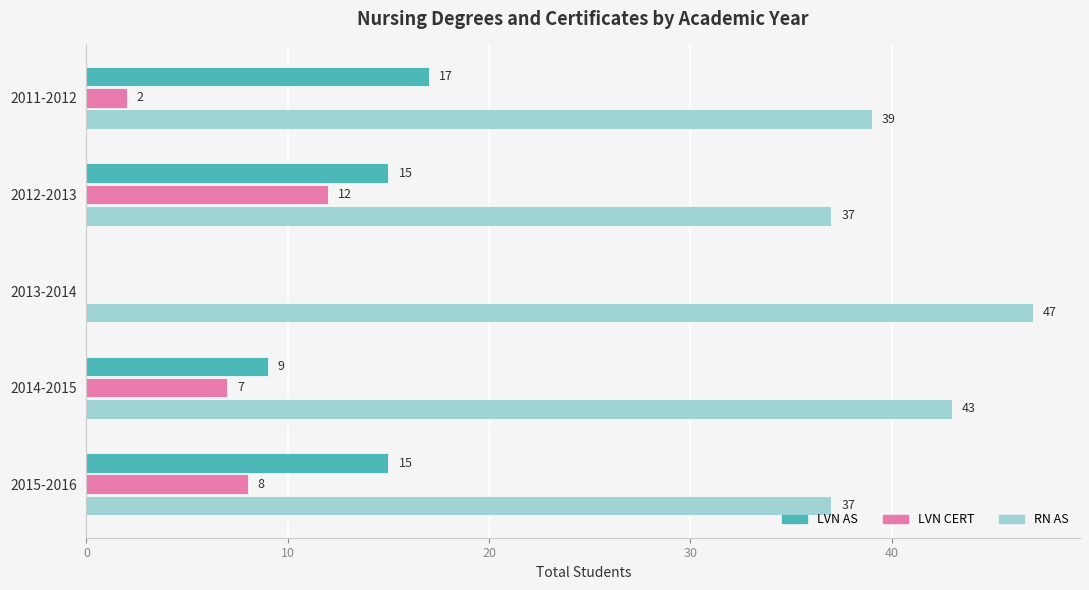

Between 2013-2014 and 2014-2015, which series saw the biggest shift?

LVN AS